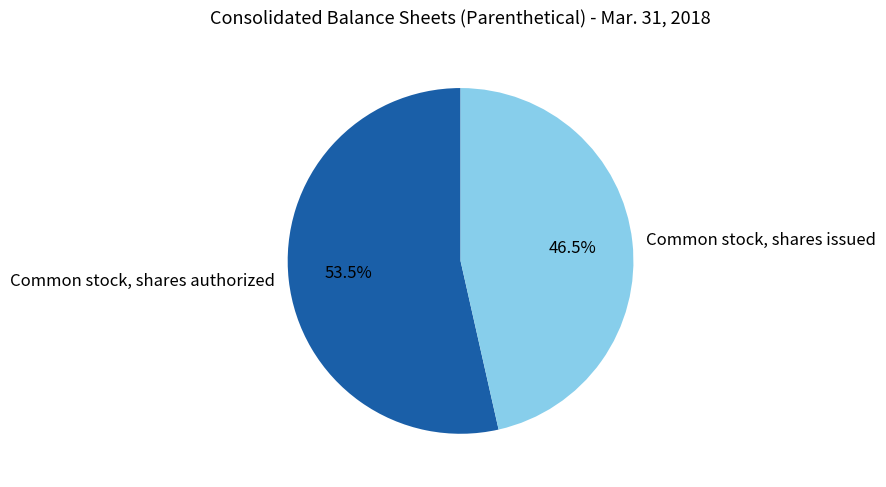

To the nearest percent, what is the average slice percentage?

50%